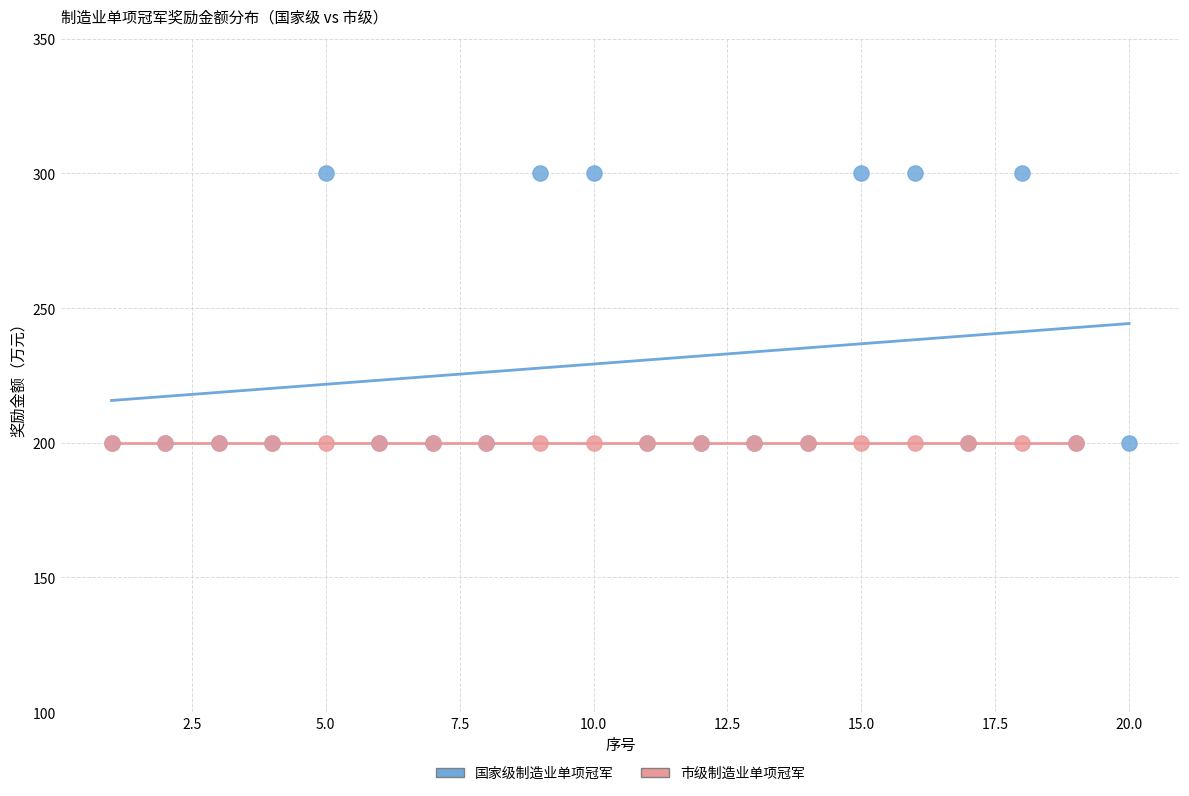

Which series contains the highest Y value?

国家级制造业单项冠军